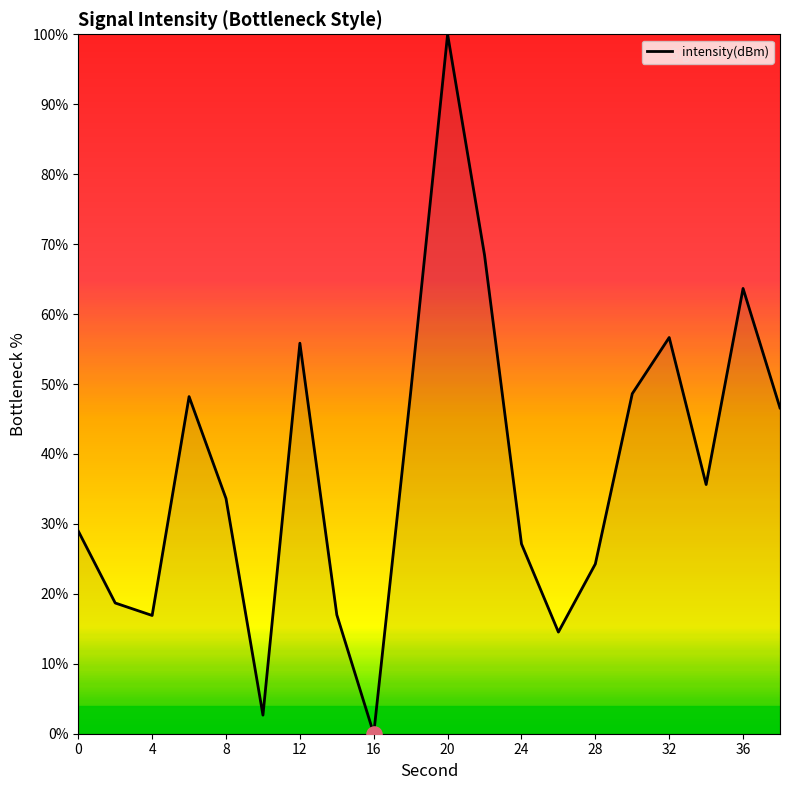

What is the difference between the maximum and minimum values?

100.0